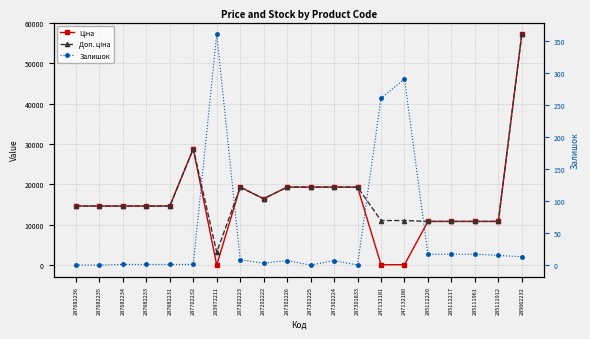

What is the difference between the second highest and second lowest values in the Залишок series?

290.0